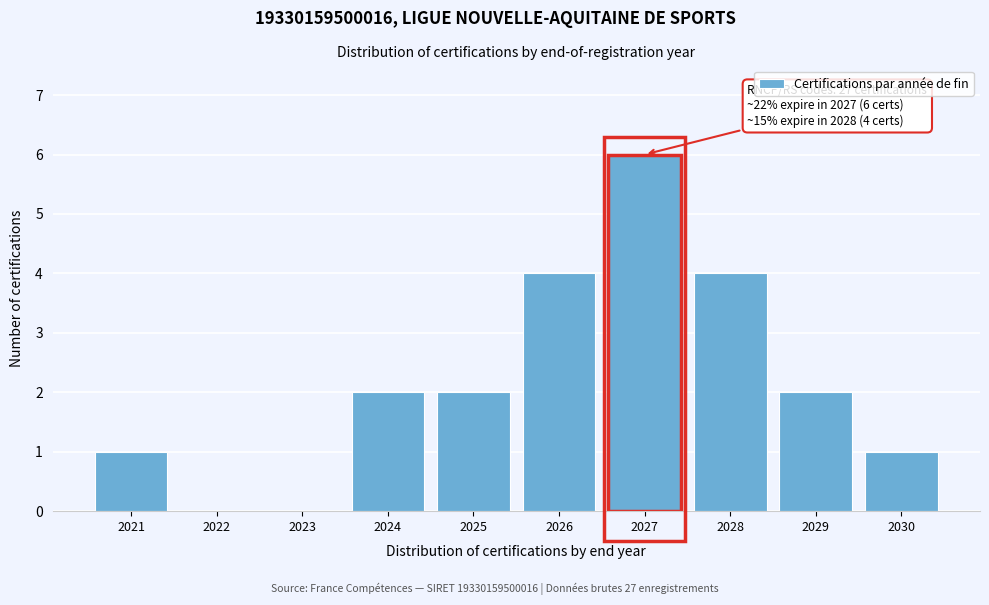

Reading left to right, what are all the values shown in this chart?

2021=1	2022=0	2023=0	2024=2	2025=2	2026=4	2027=6	2028=4	2029=2	2030=1